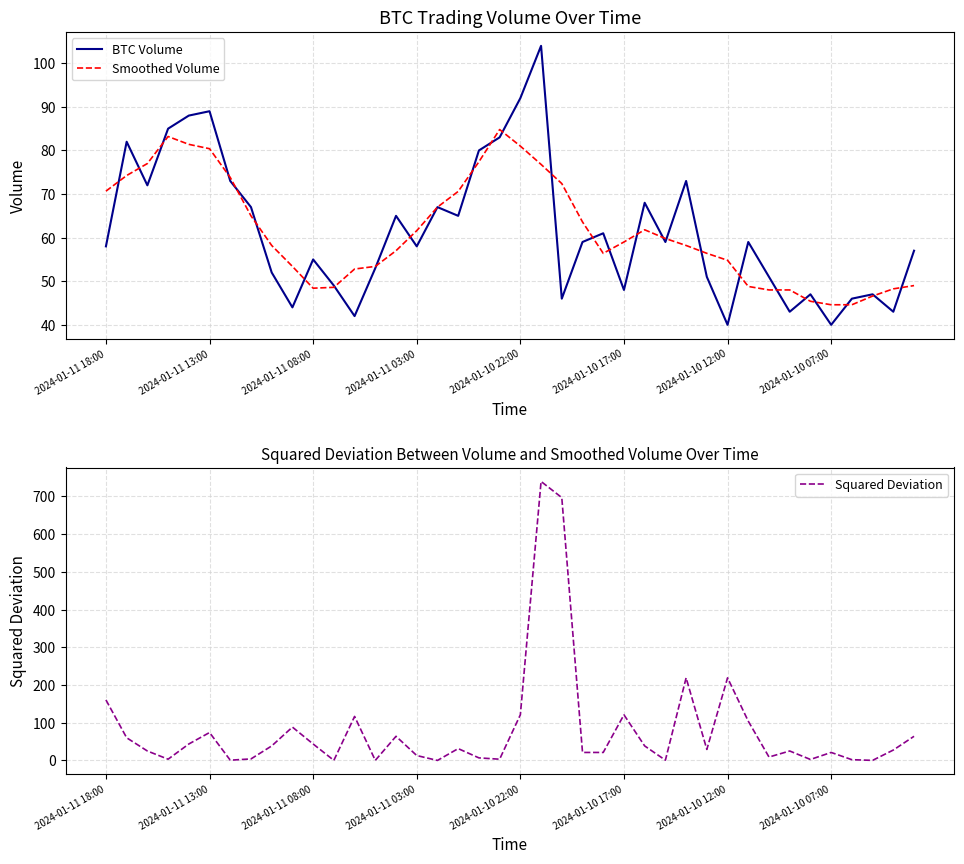

What is the average value of the Smoothed Volume series?

61.6